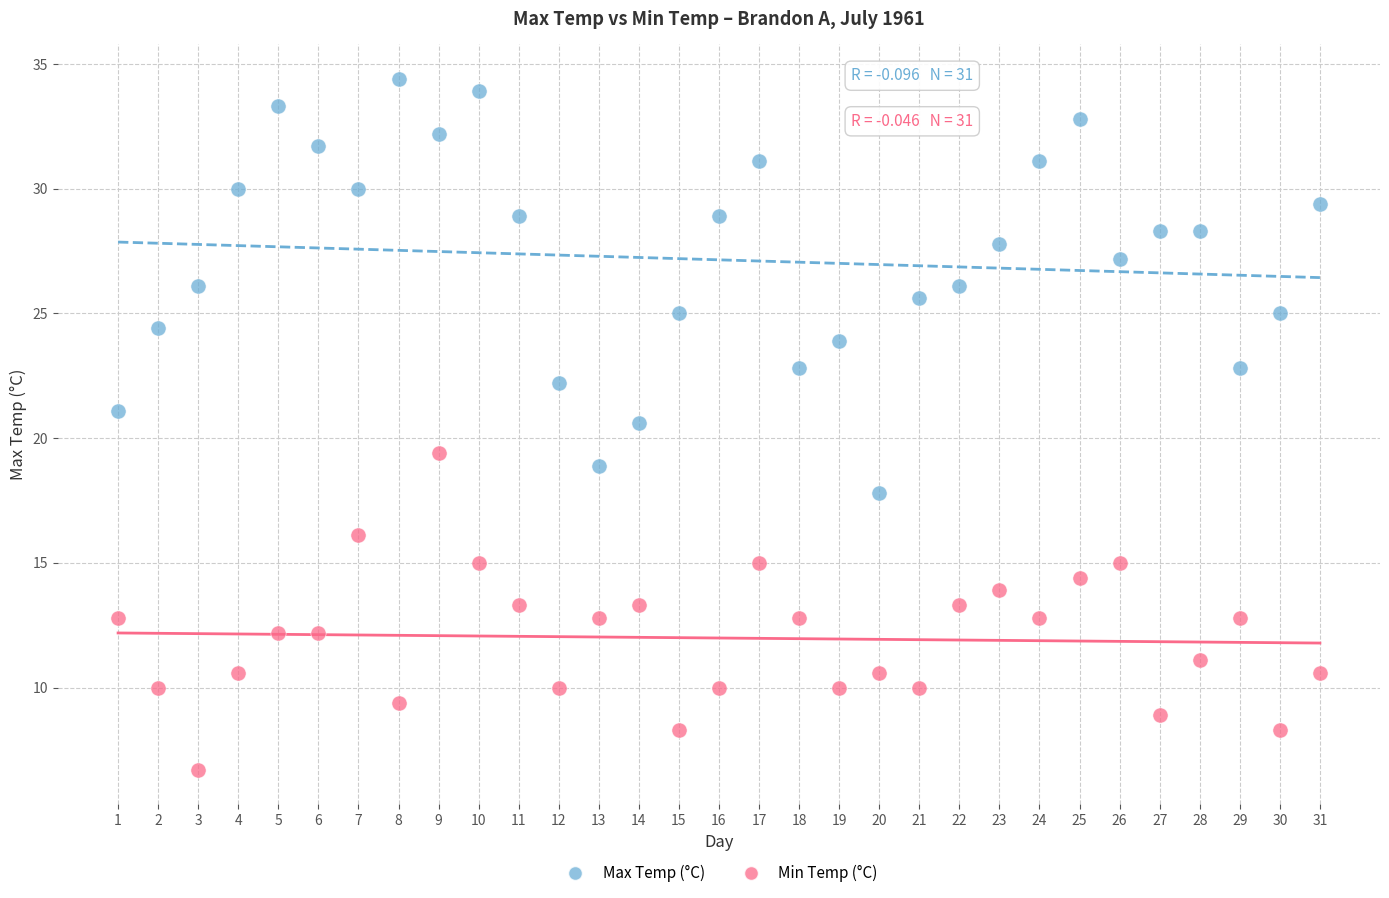

Across all data points, what is the range of X values (max minus min)?

30.0